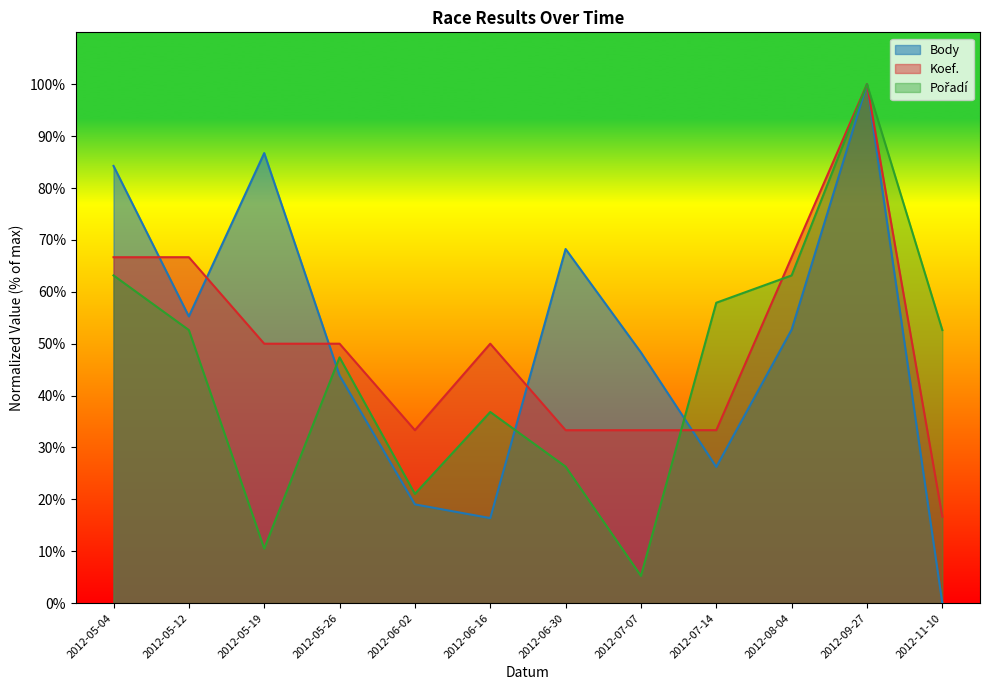

After their last crossing, which series has the higher values: Pořadí or Body?

Pořadí